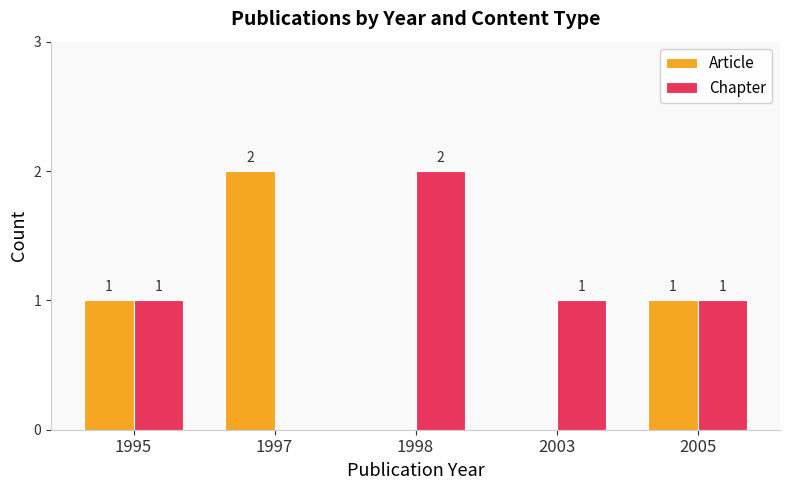

How many groups of bars are there?

5